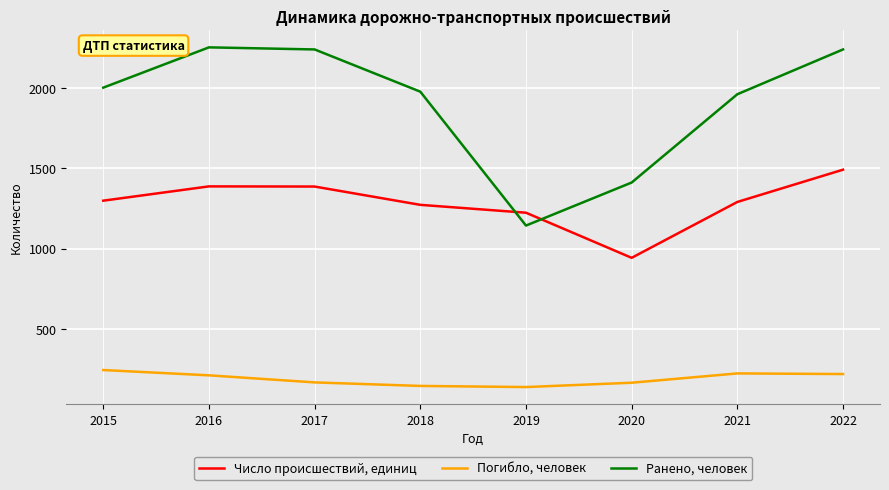

Rank the series by their average value, from highest to lowest.

Ранено, человек, Число происшествий, единиц, Погибло, человек